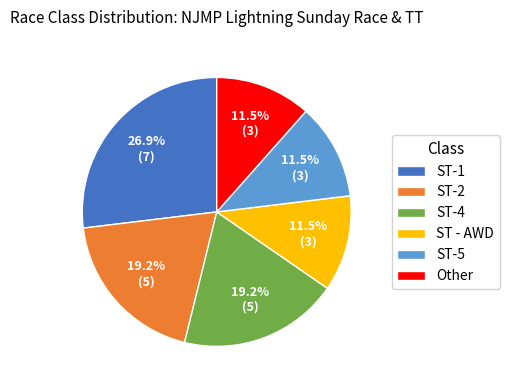

Combined, do ST-1 and ST-2 account for over 50%?

No